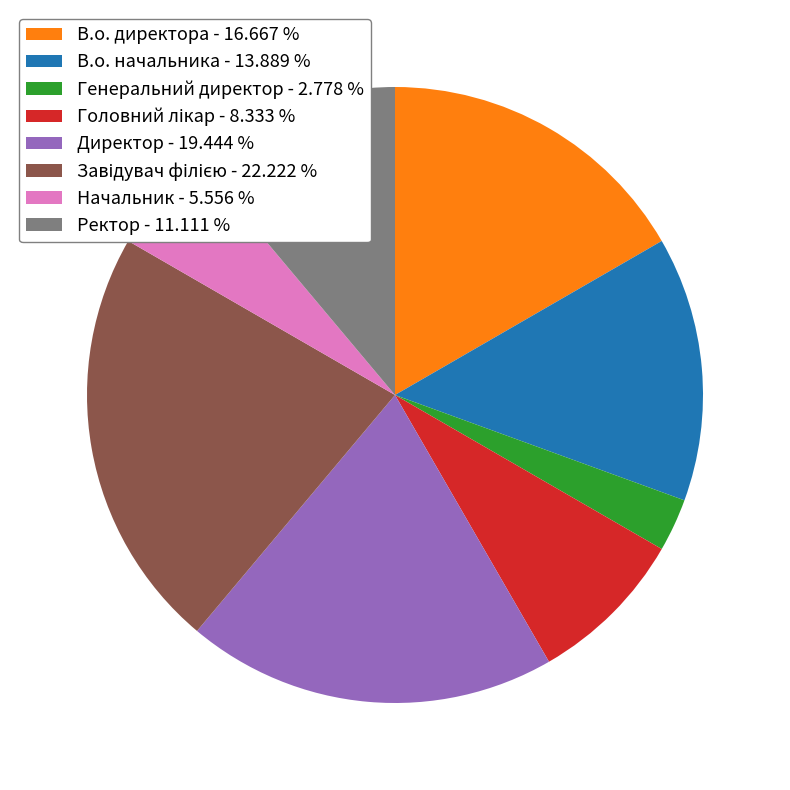

What is the ratio of the value at В.о. начальника - 13.889 % to the value at Генеральний директор - 2.778 %?

5.0